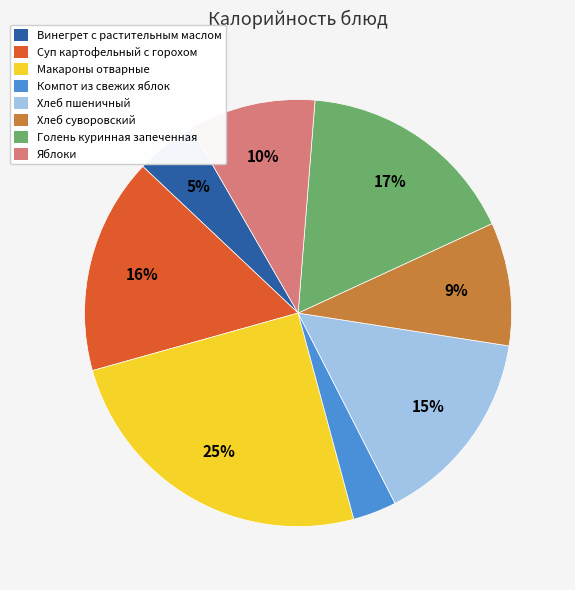

How many segments does this pie chart have?

8